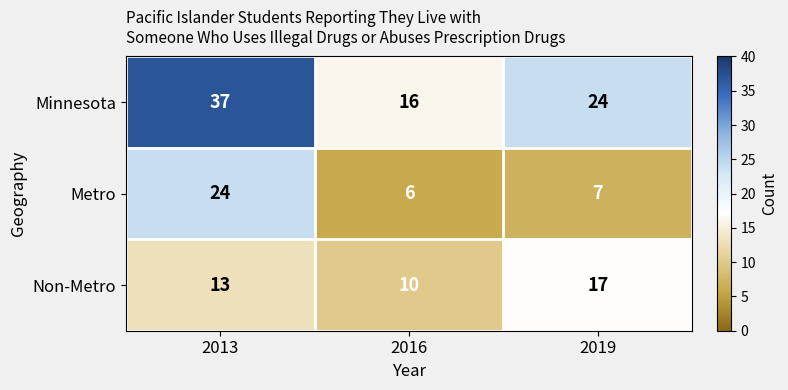

Which category has the lowest value across all series?

2016